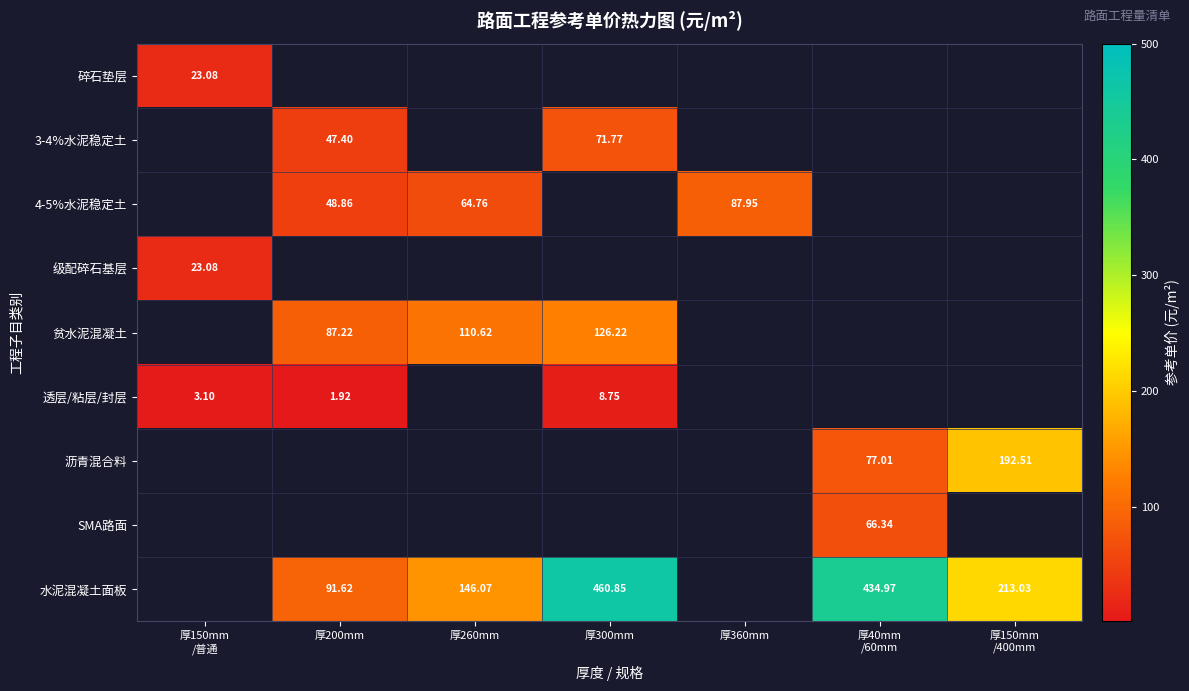

Is it true that 贫水泥混凝土 equals 87.2 at 厚200mm?

True